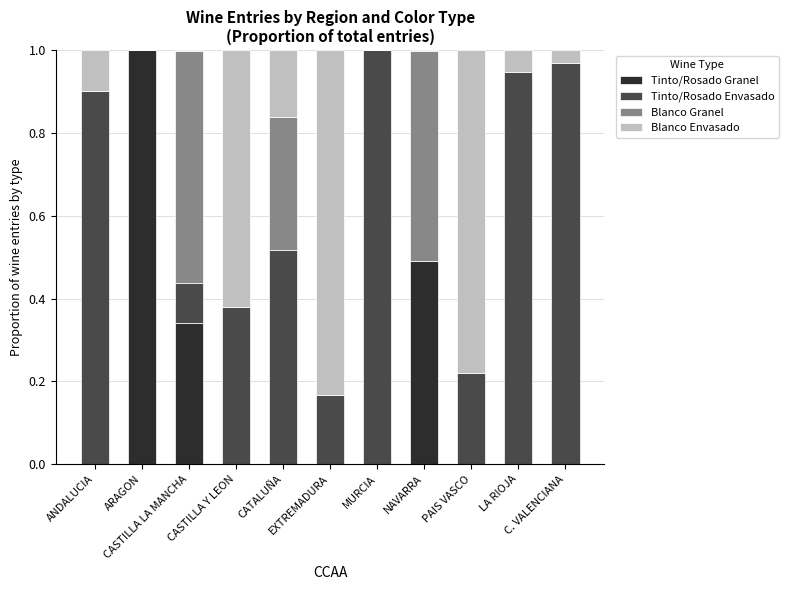

What is the sum of all Tinto/Rosado Granel values?

1.8